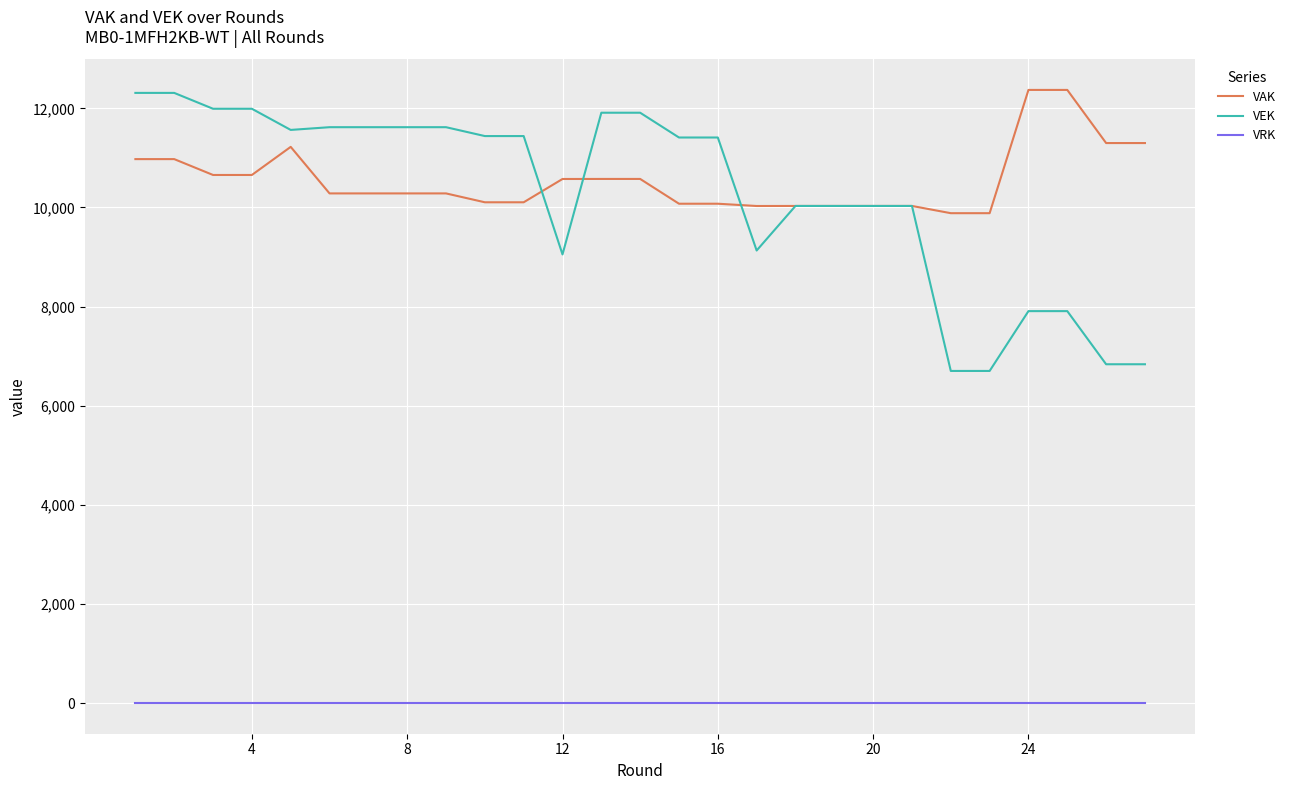

Which series has the largest range (max minus min)?

VEK